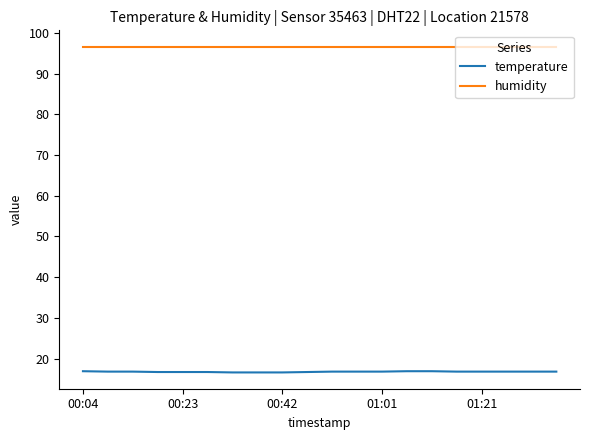

Which series has the widest spread of values?

temperature